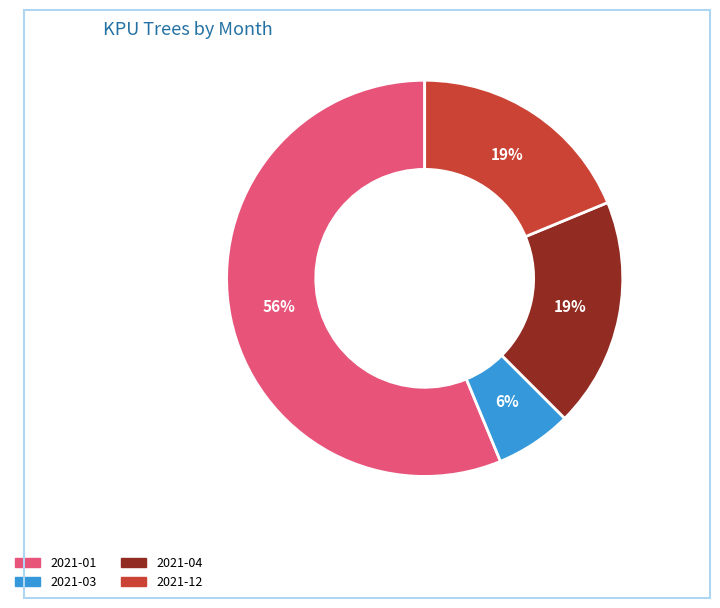

Does any single category account for the majority?

Yes